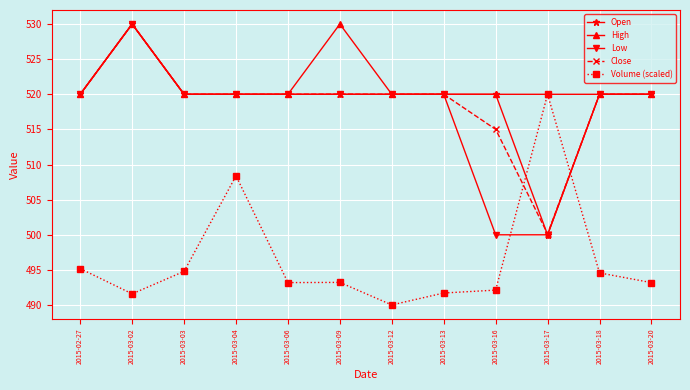

In Volume (scaled), how many points are lower than both neighbors (excluding endpoints)?

3